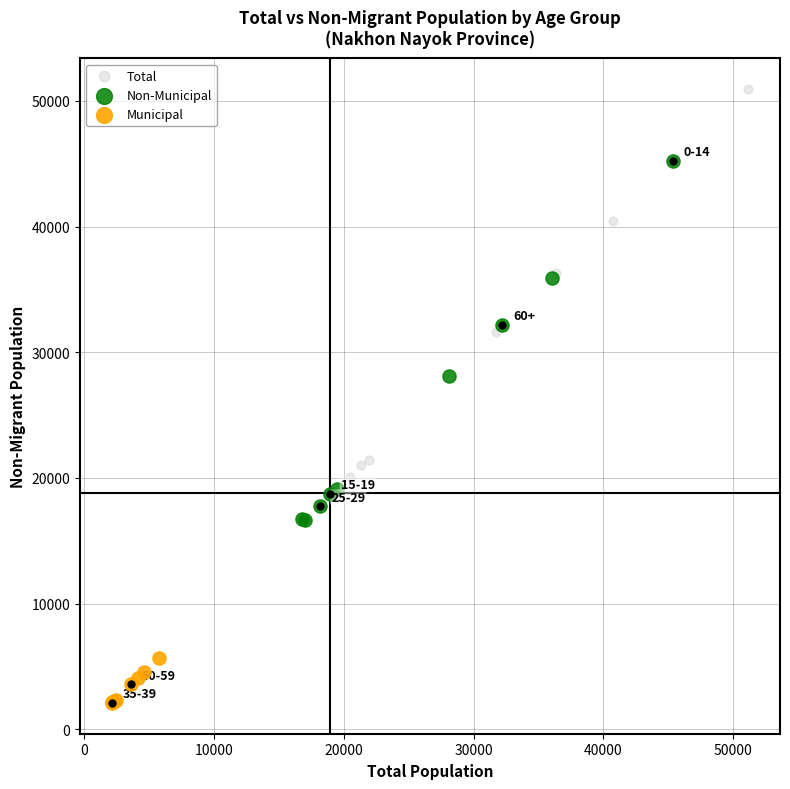

Which series has the largest Y range (max minus min)?

Total